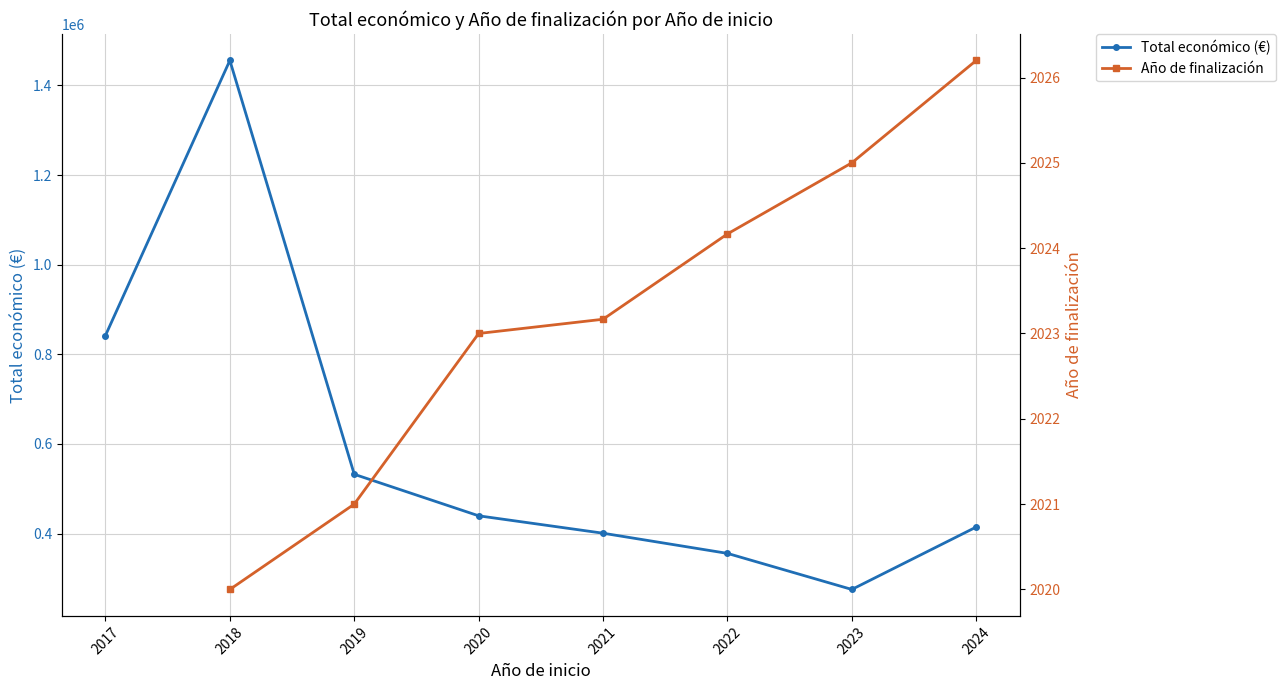

Count the number of categories in the chart.

8